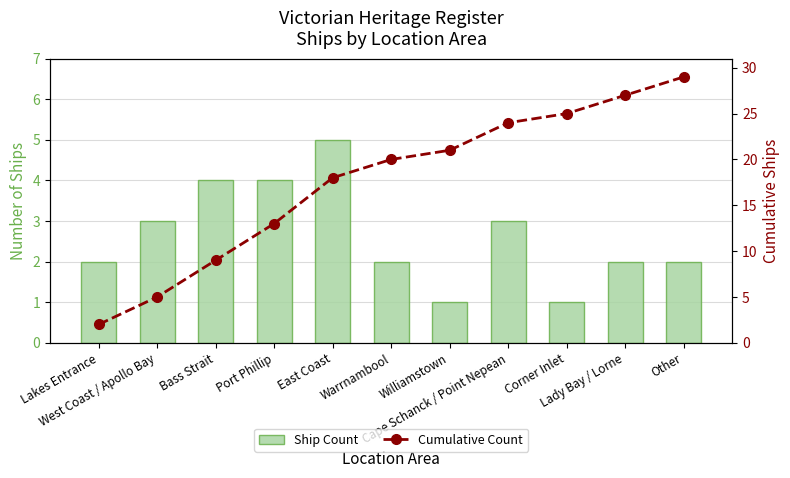

The value of Ship Count at Warrnambool is 2. True or false?

True